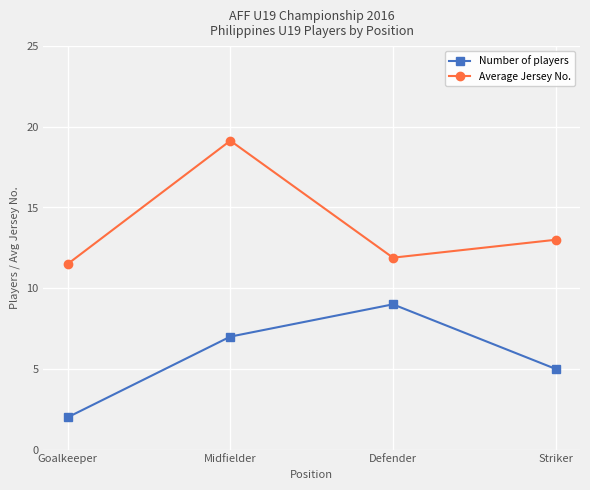

True or false: Average Jersey No. has more than 1 interior local peaks.

False